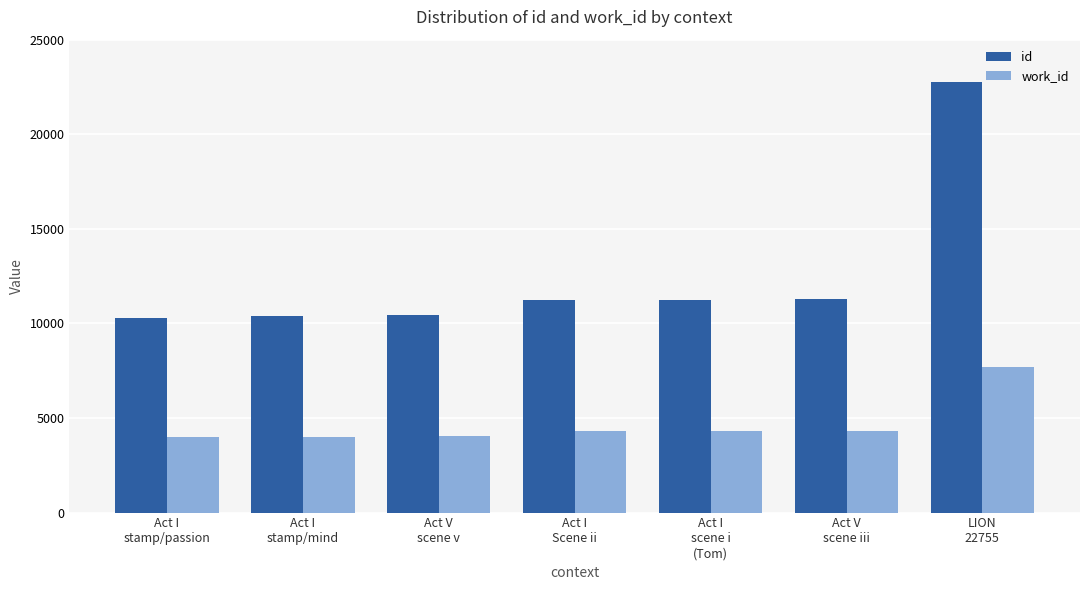

What is the label of the 5th bar from the left?

Act I
scene i
(Tom)